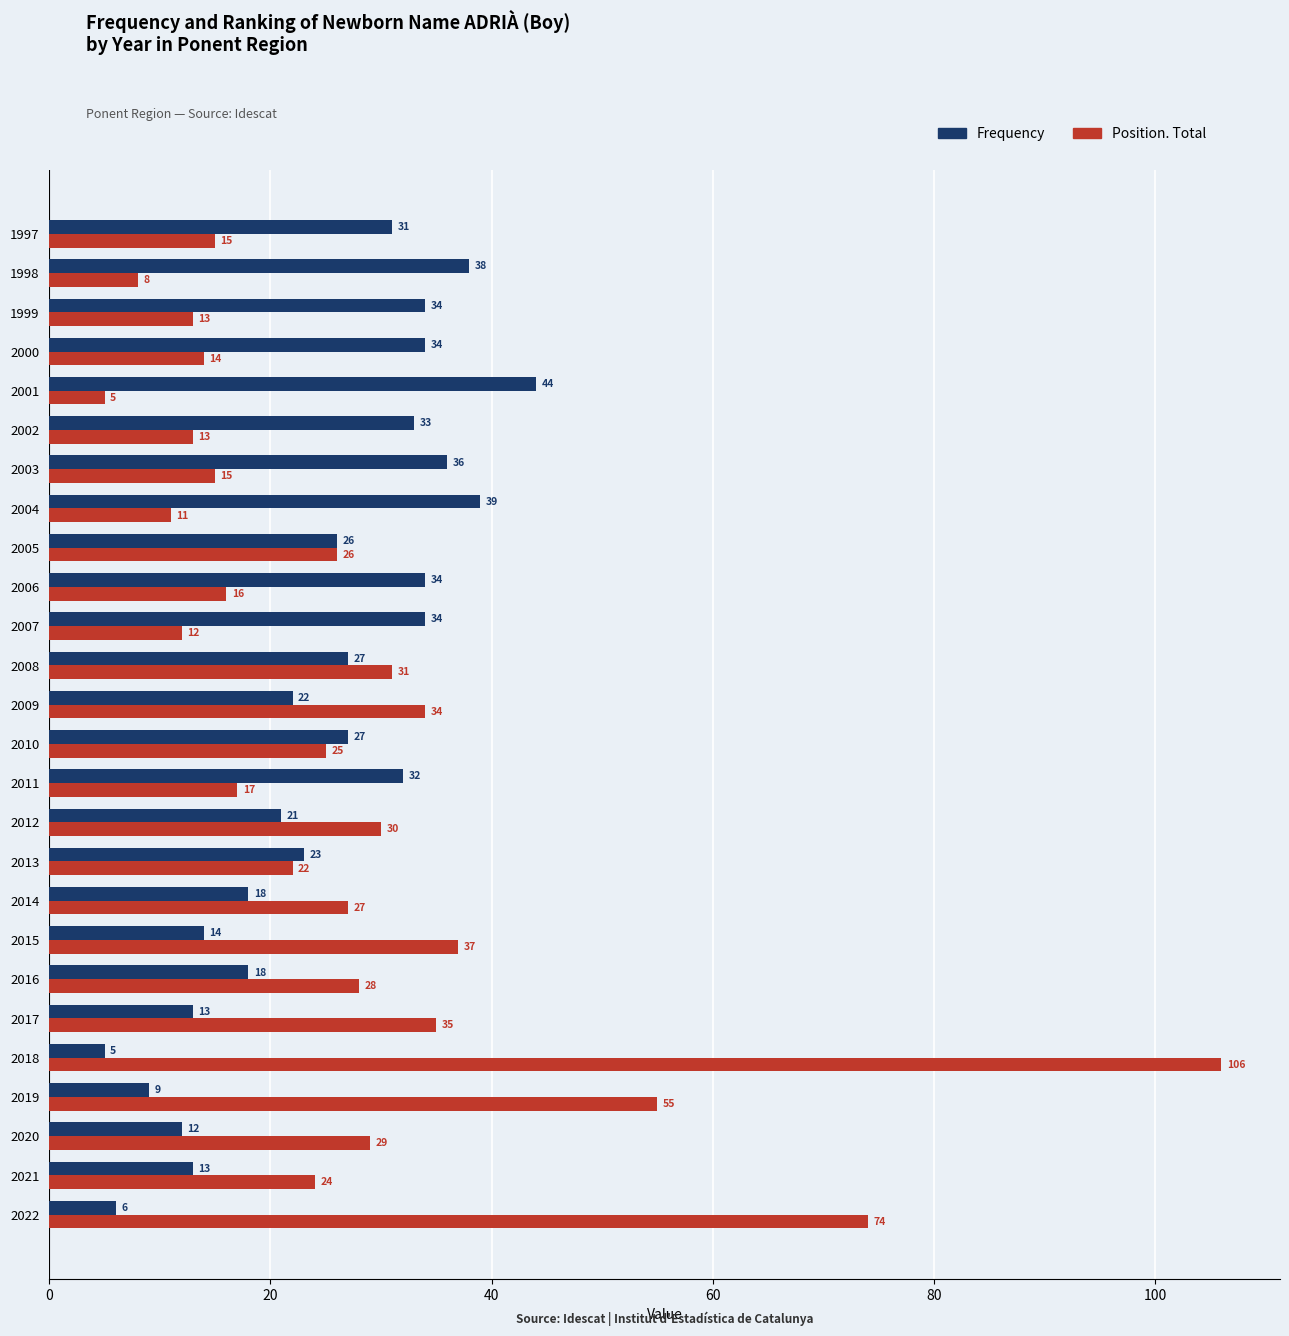

List the series in order of their overall mean, lowest first.

Frequency, Position. Total